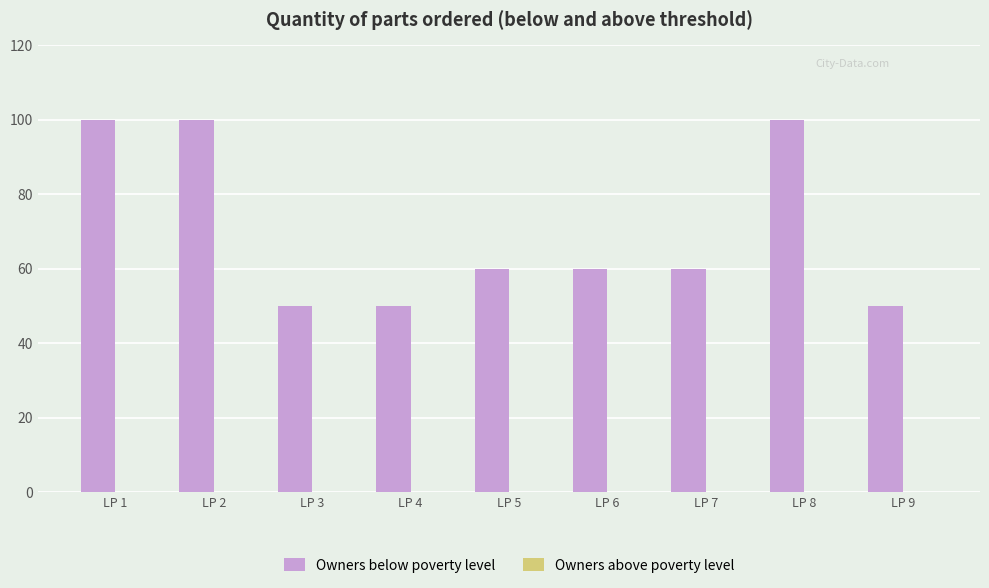

Which has a higher value, LP 8 or LP 9?

LP 8